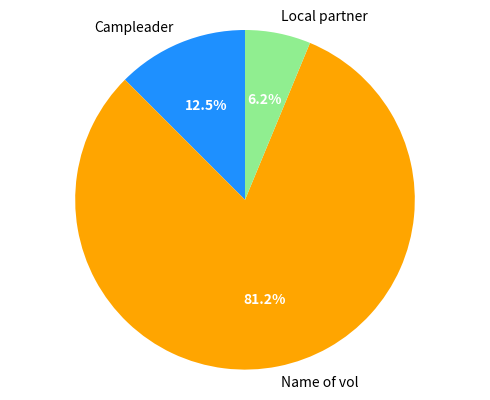

Combined, do Campleader and Local partner account for over 50%?

No